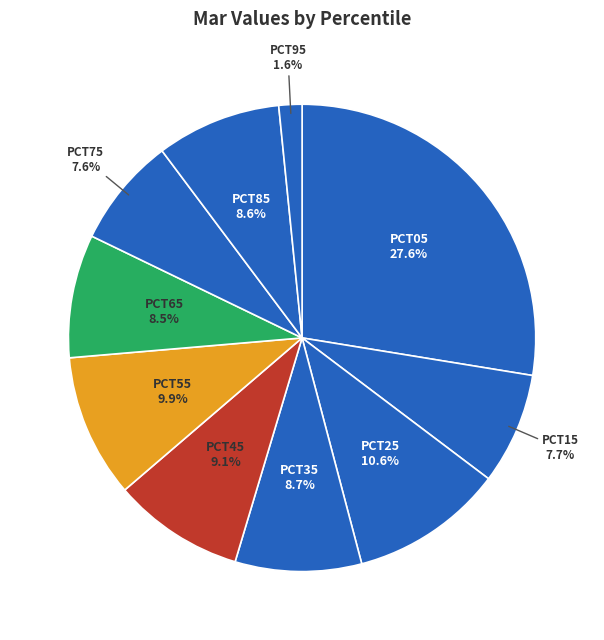

Count the number of slices in the pie.

10